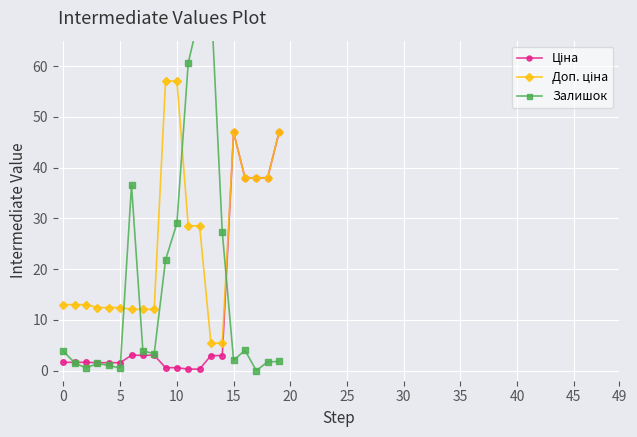

How many data points in Ціна are above 2?

10